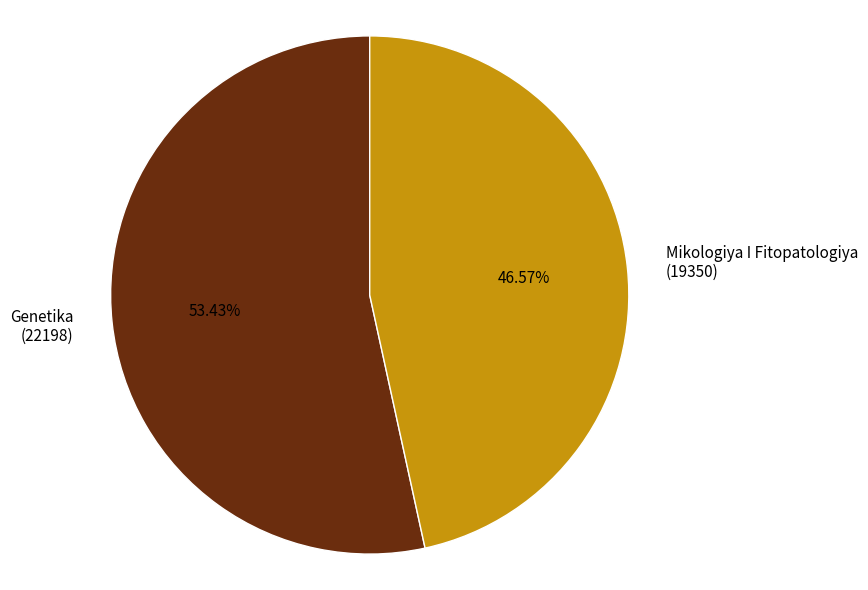

Which category has the biggest portion of the pie?

Genetika (22198)